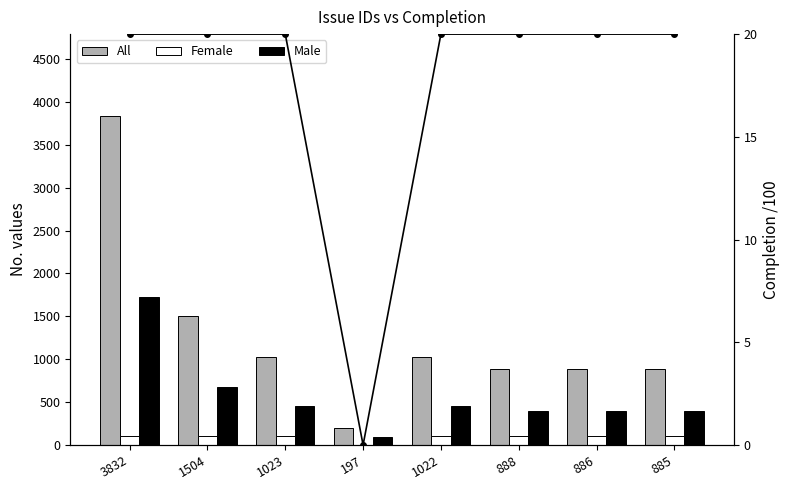

What is the average value of the Completion rate series?

18